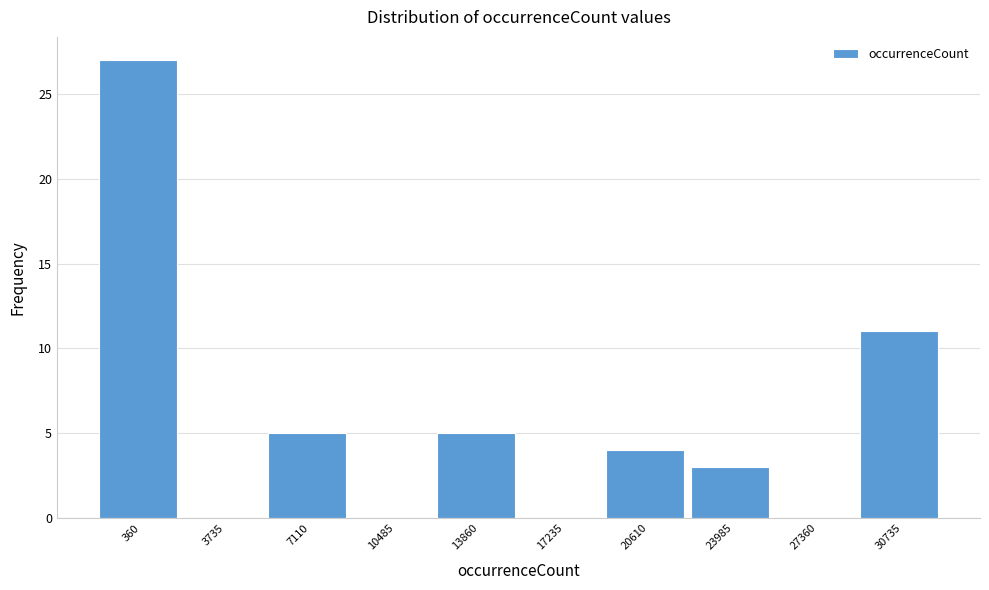

Reading left to right, list all the values displayed in this chart.

360=27	3735=0	7110=5	10485=0	13860=5	17235=0	20610=4	23985=3	27360=0	30735=11